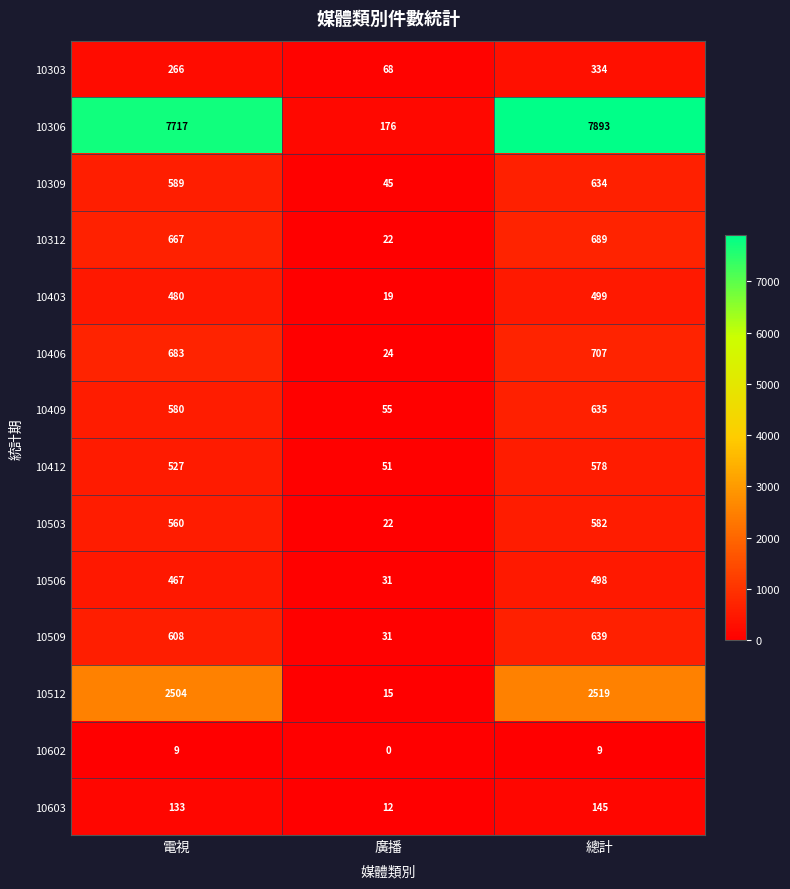

What is the approximate value of 10512 at 廣播?

15